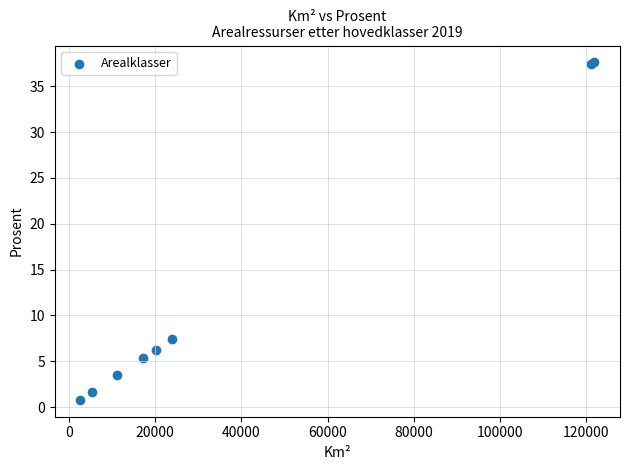

What Y value in the scatter plot is closest to 19?

7.4